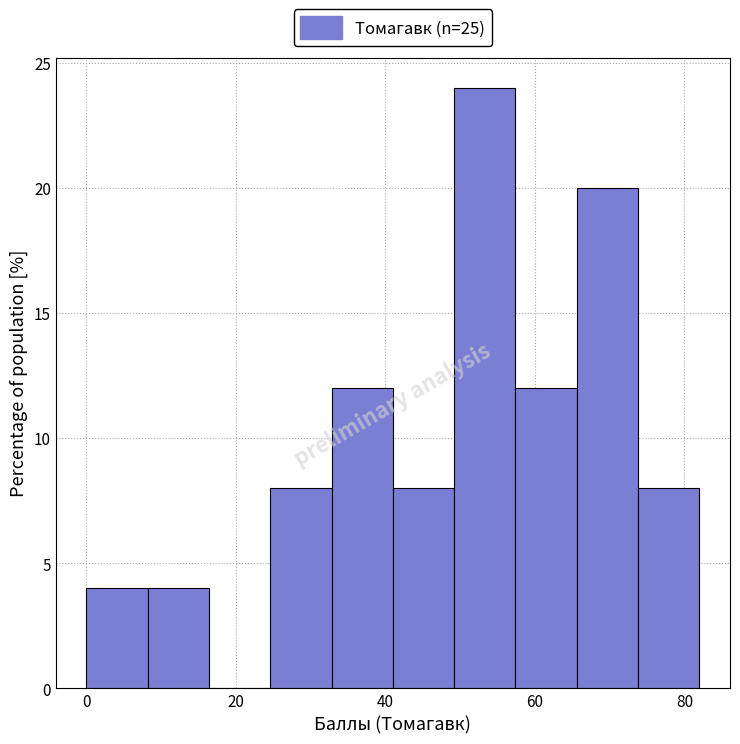

Reading left to right, list every bar in this chart as the range it spans on the x-axis followed by its height. Neither the bar edges nor the heights are printed on the chart, so give them approximately, as read against the axes.

0.0 to 8.2: 4
8.2 to 16.4: 4
16.4 to 24.6: 0
24.6 to 32.8: 8
32.8 to 41.0: 12
41.0 to 49.2: 8
49.2 to 57.4: 24
57.4 to 65.6: 12
65.6 to 73.8: 20
73.8 to 82.0: 8